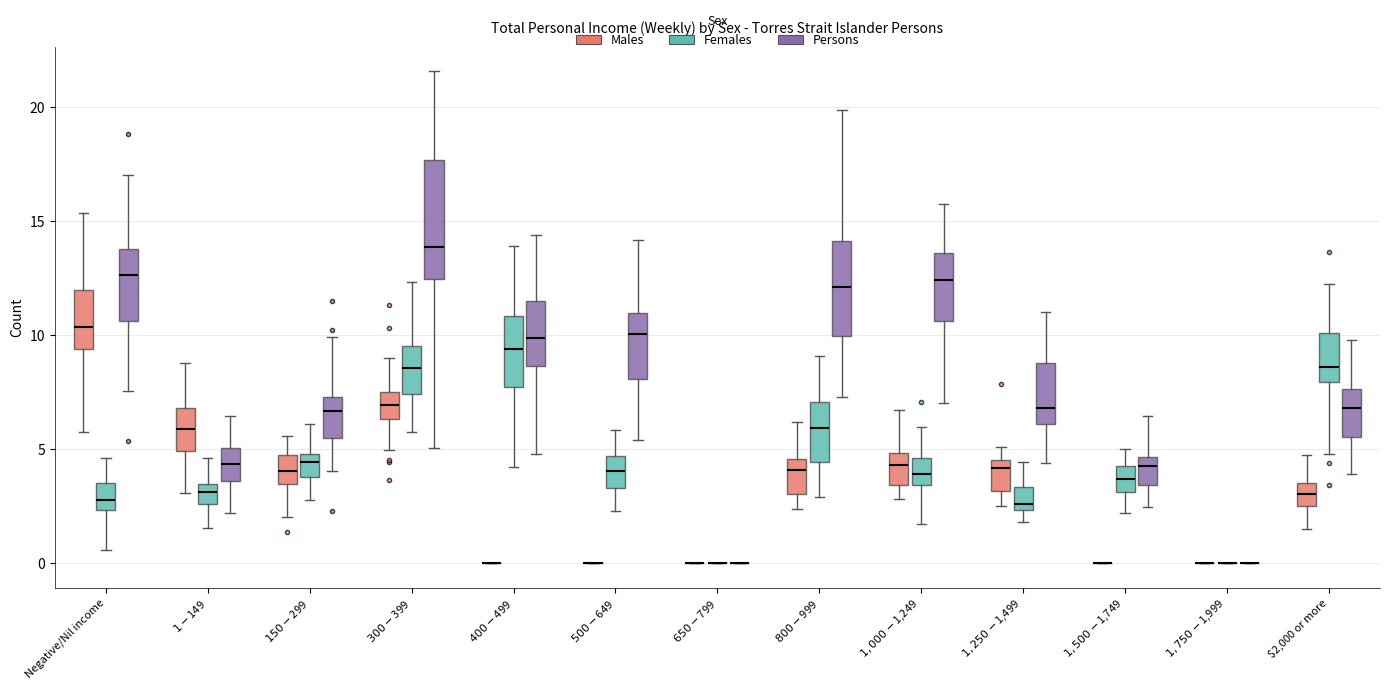

Which box is the tallest, from its lower edge to its upper edge?

$300-$399 (Persons)